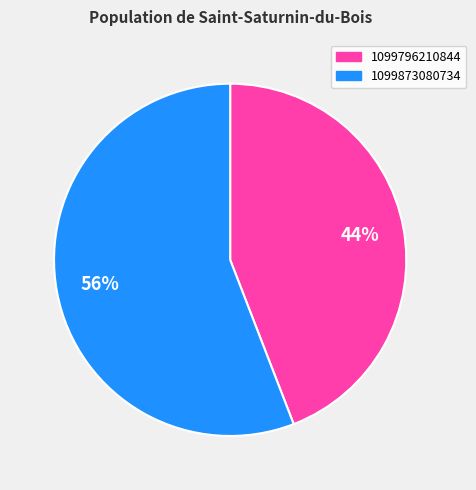

True or false: 1099796210844 accounts for 44% of the total.

True